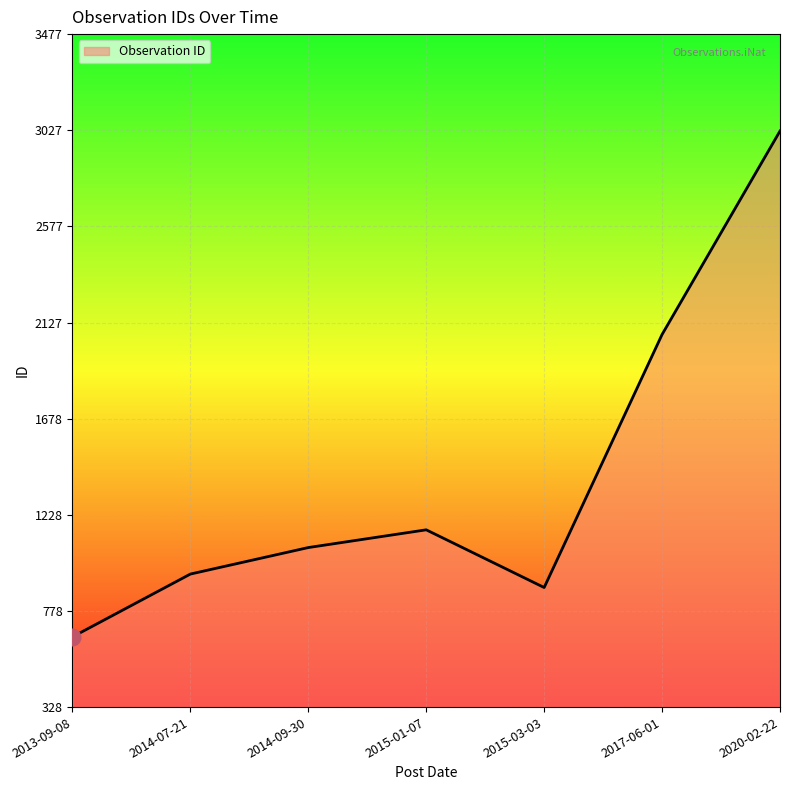

Rank the categories by value from highest to lowest.

2020-02-22, 2017-06-01, 2015-01-07, 2014-09-30, 2014-07-21, 2015-03-03, 2013-09-08